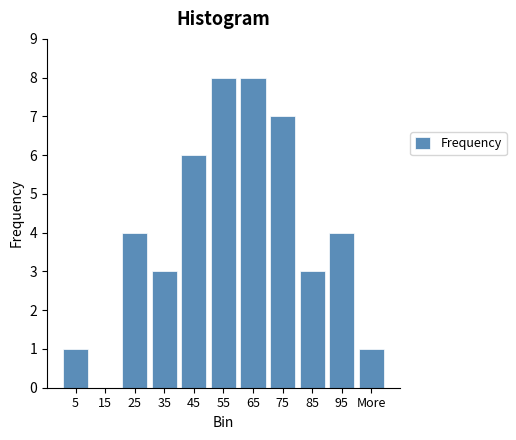

Reading left to right, extract all data points from this chart.

5=1	15=0	25=4	35=3	45=6	55=8	65=8	75=7	85=3	95=4	More=1